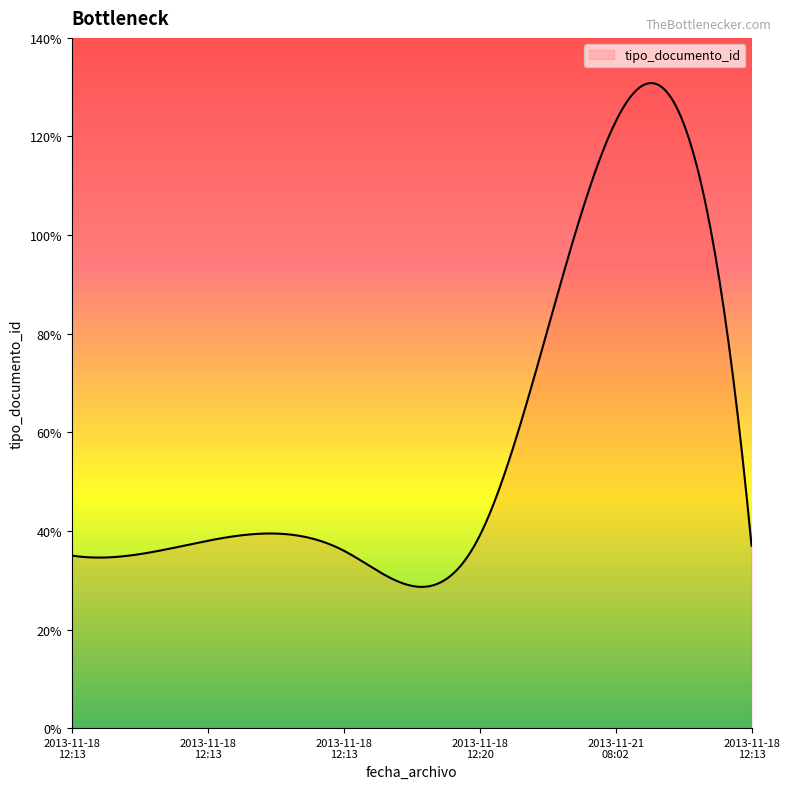

What is the minimum value shown in the chart?

28.6